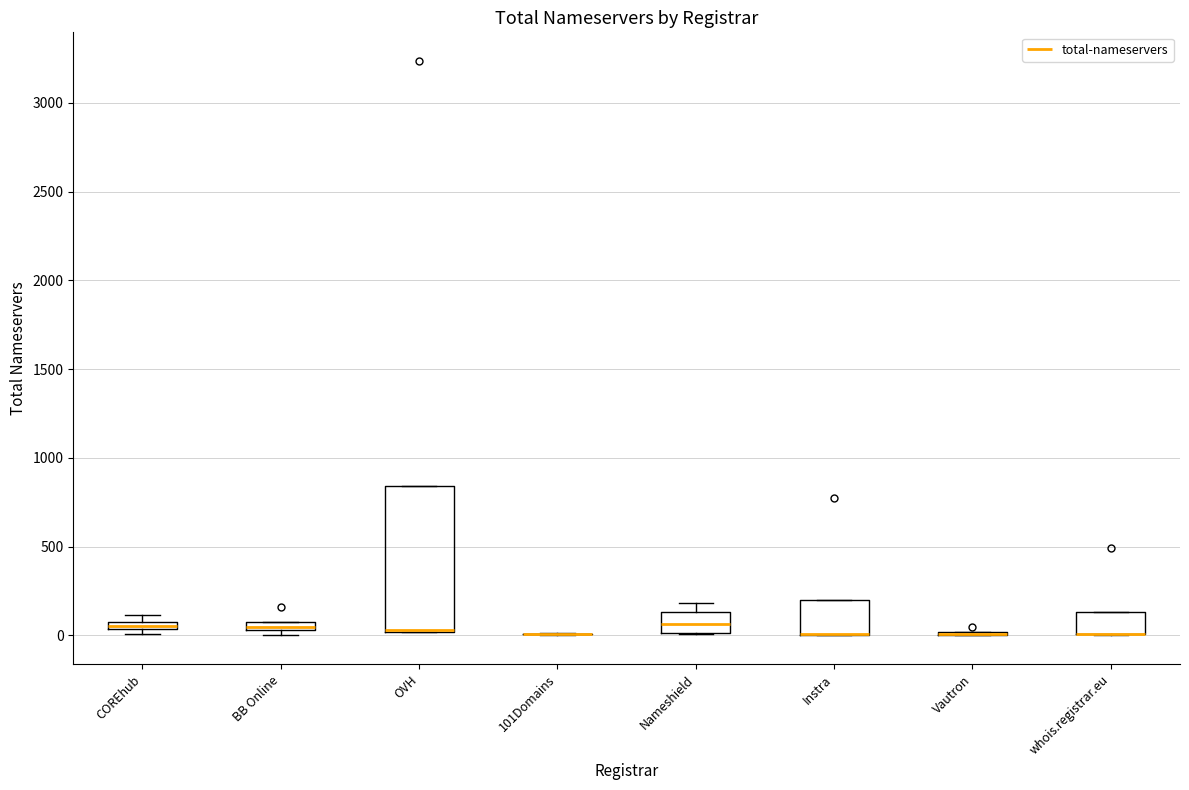

Where is the upper edge of the box for Nameshield on the y-axis? The values are not printed on the chart, so give them approximately, as read against the axis.

150